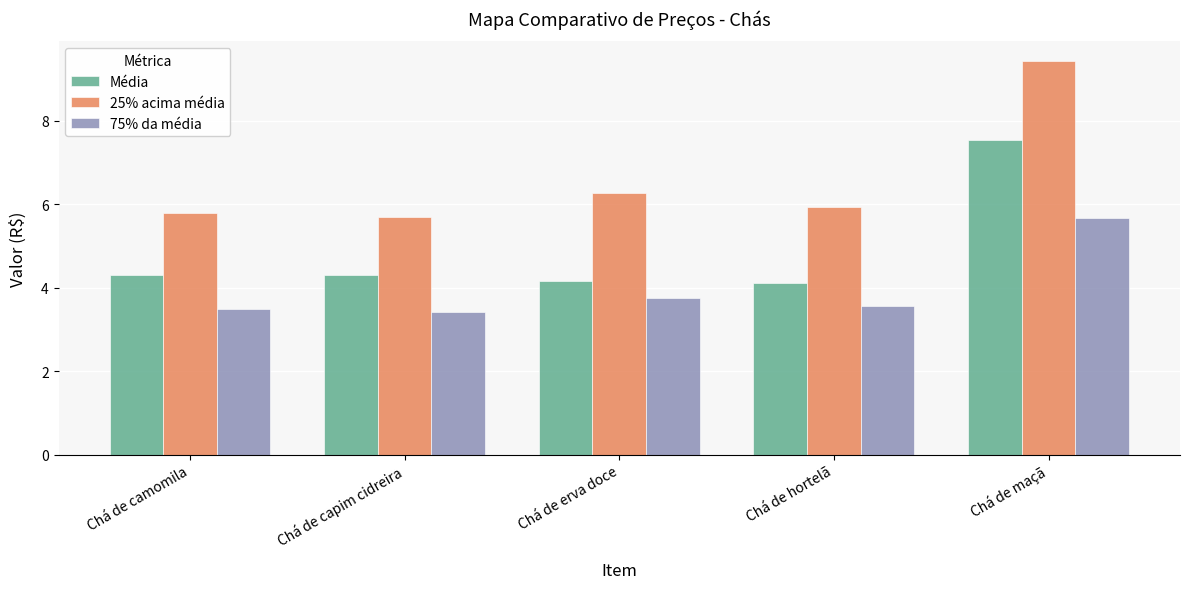

What is the maximum value shown in the chart?

9.4